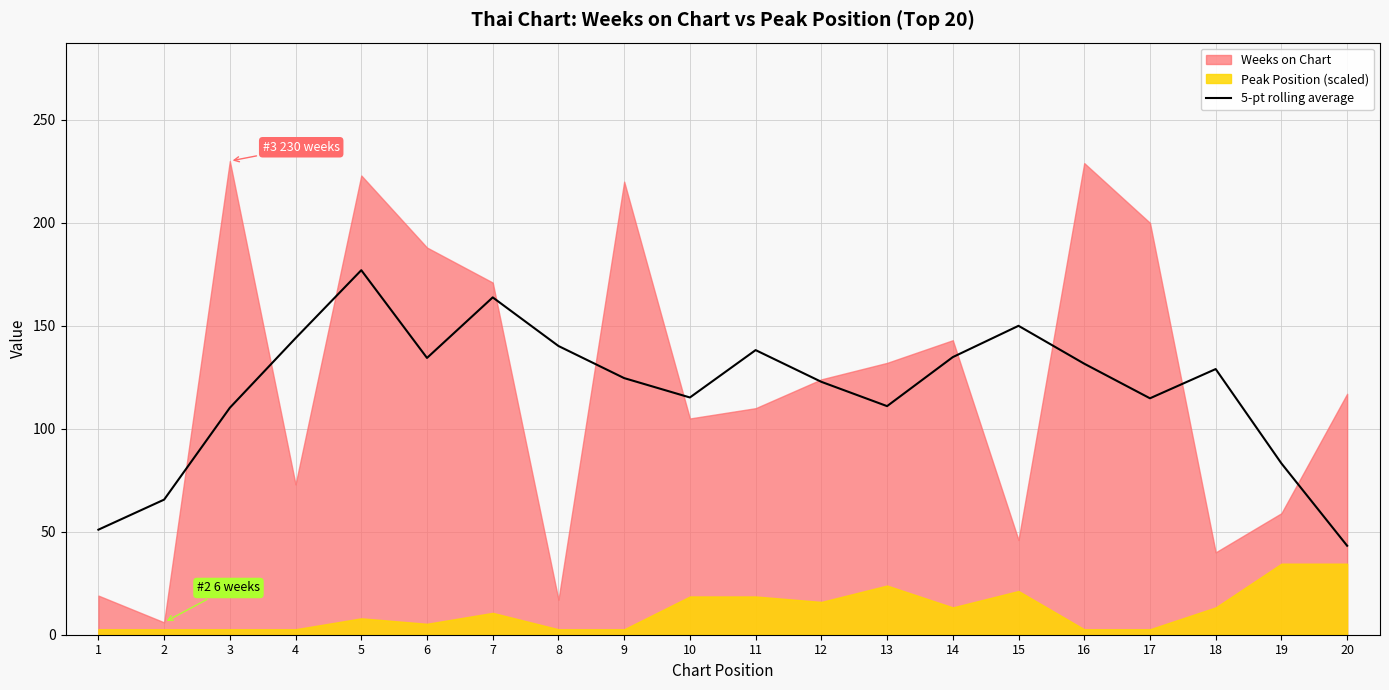

What is the lowest value of the 5-pt rolling average series?

43.2